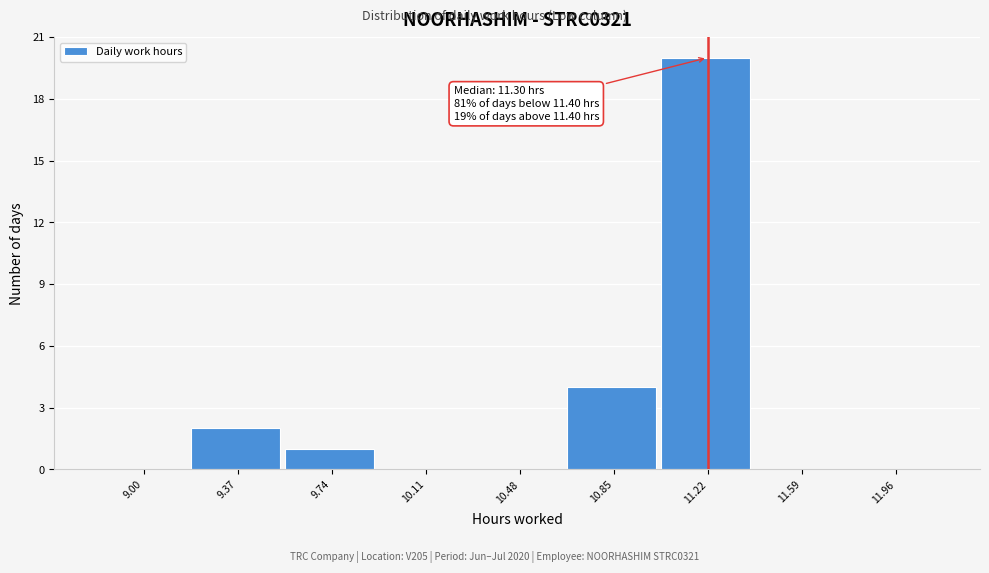

Reading left to right, extract all data points from this chart.

9.00=0	9.37=2	9.74=1	10.11=0	10.48=0	10.85=4	11.22=20	11.59=0	11.96=0